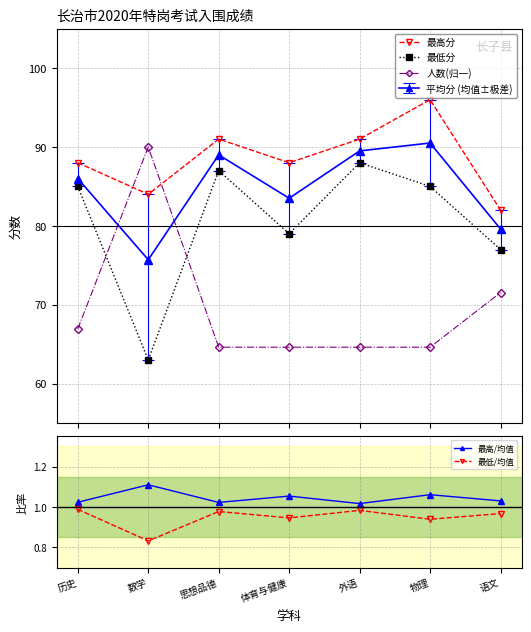

What is the difference between the maximum and minimum values in the 最低/均值 series?

0.2